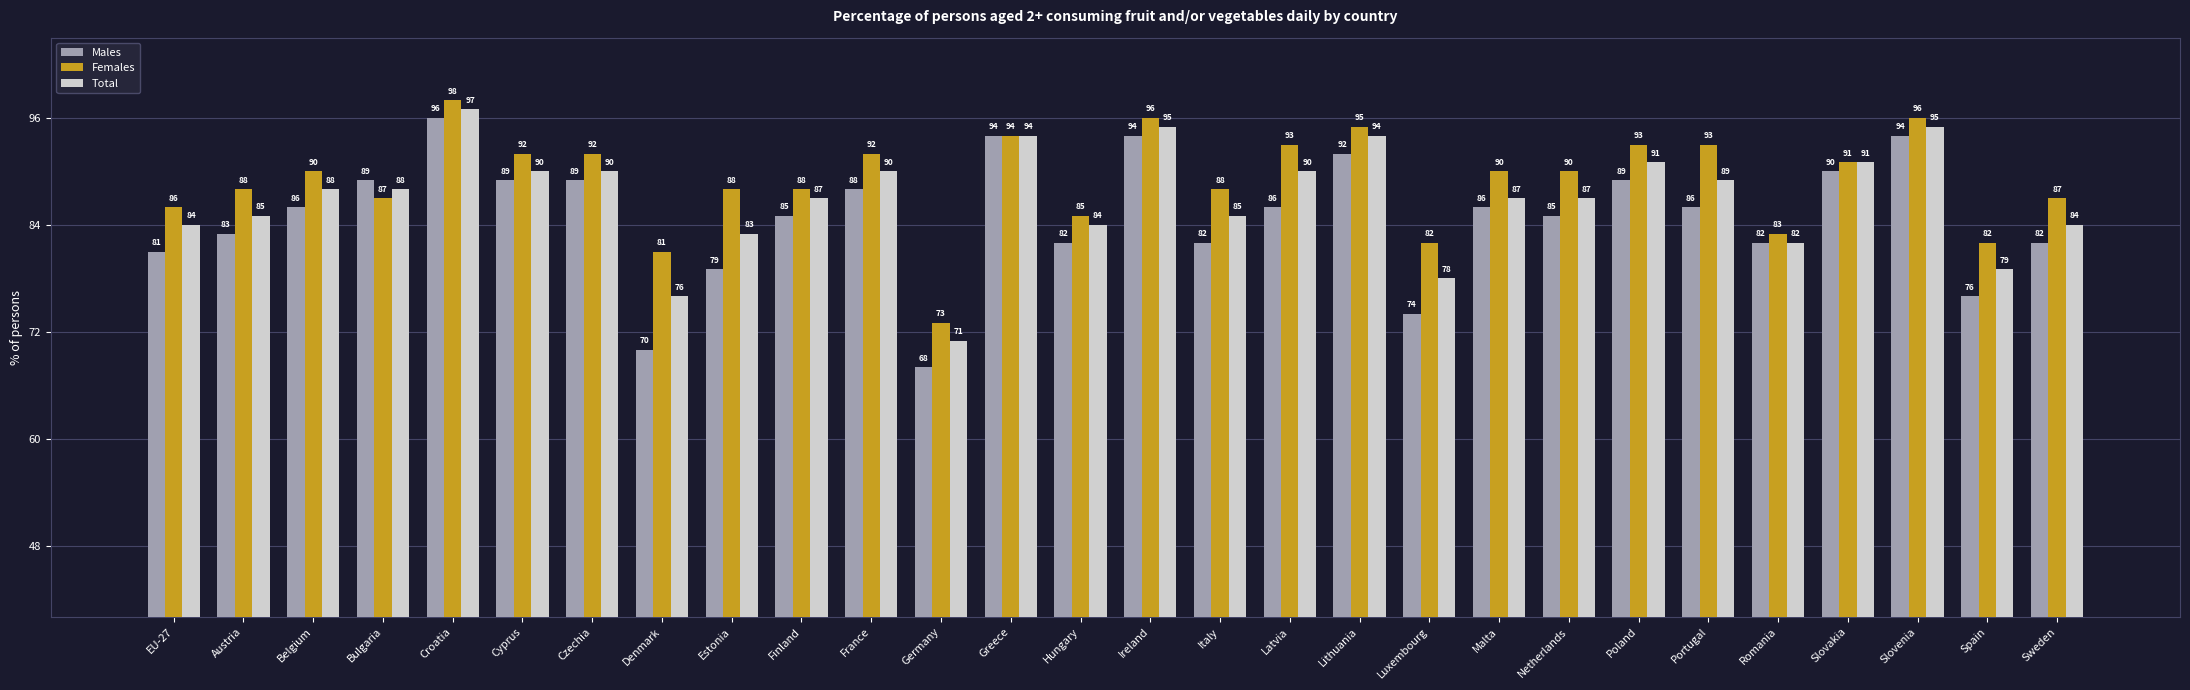

What is the smallest value displayed?

68